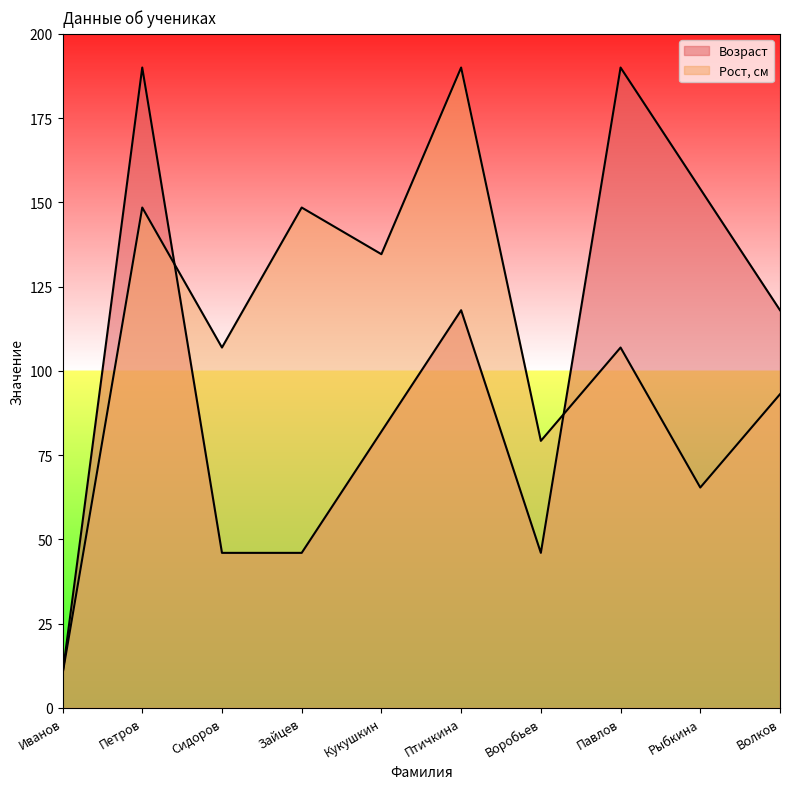

Which category has the highest value in the Рост, см series?

Птичкина